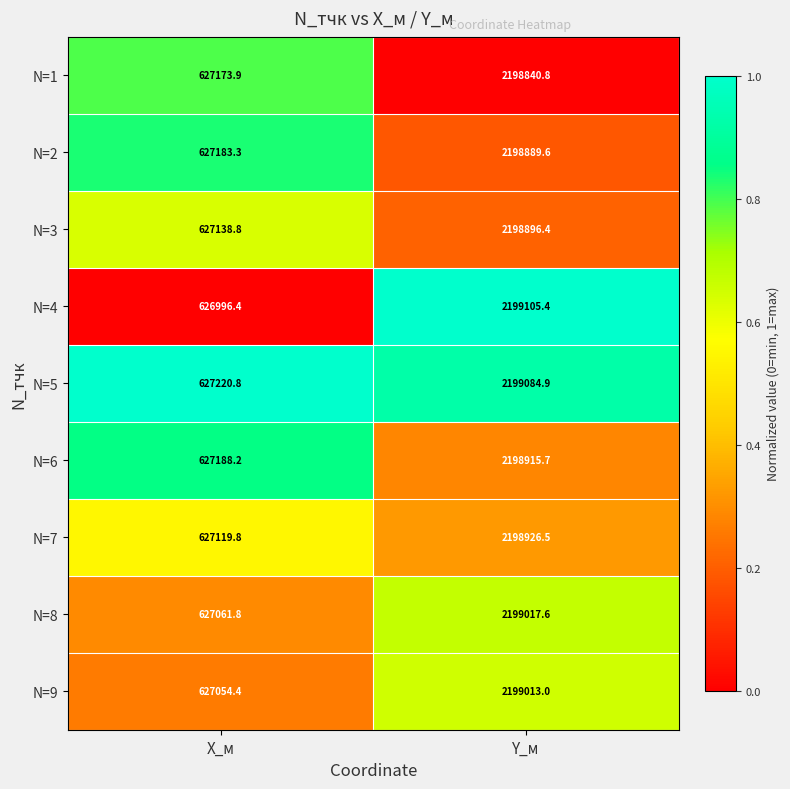

At which category is the sum across all series the highest?

Y_м